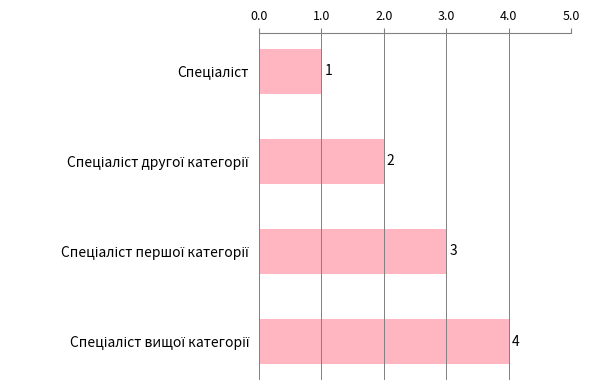

What is the difference between the maximum and minimum values?

3